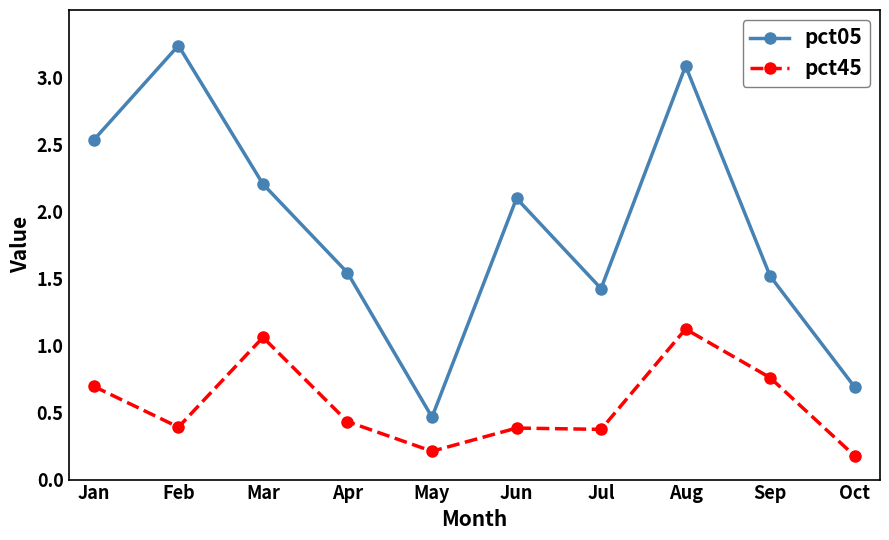

What is the total value across all series at Sep?

2.3